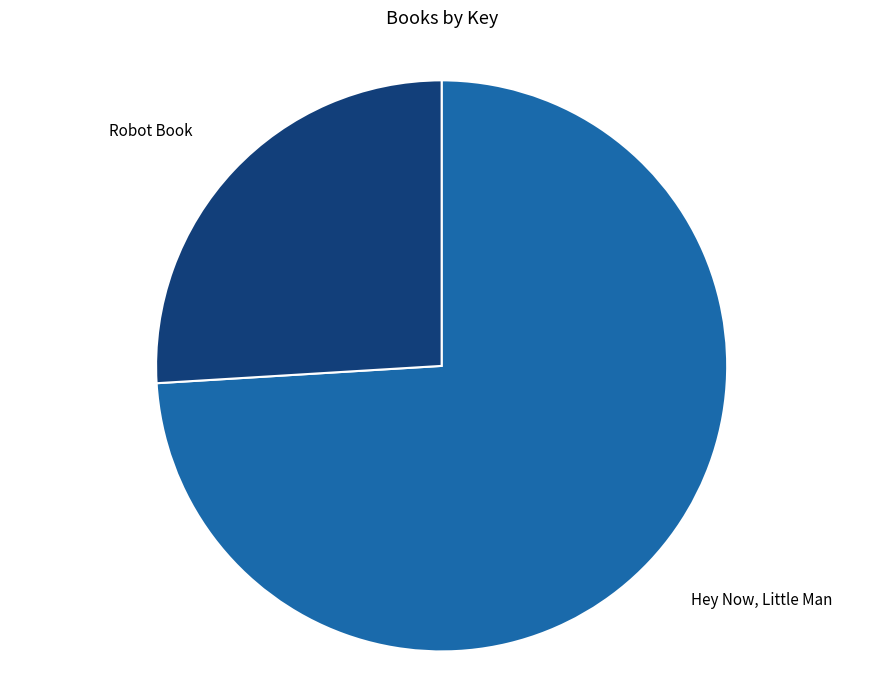

How many slices are in this pie chart?

2